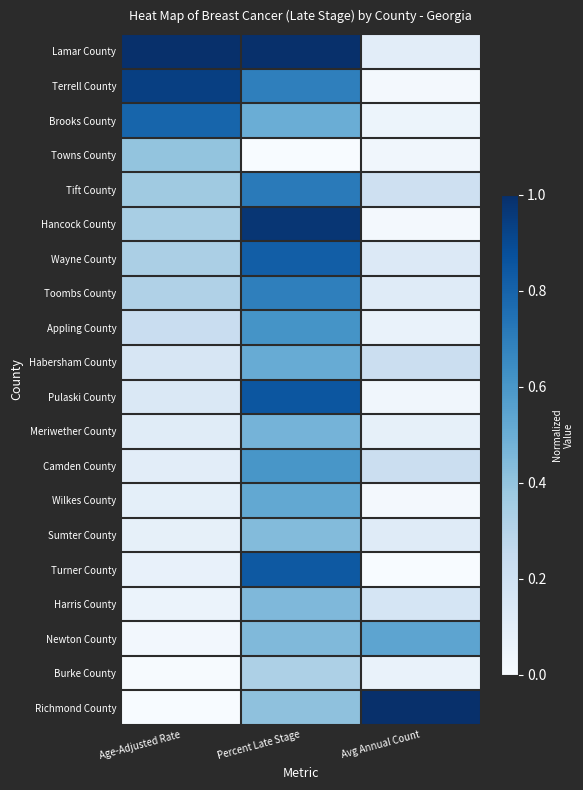

At which category is the sum across all series the highest?

Percent Late Stage